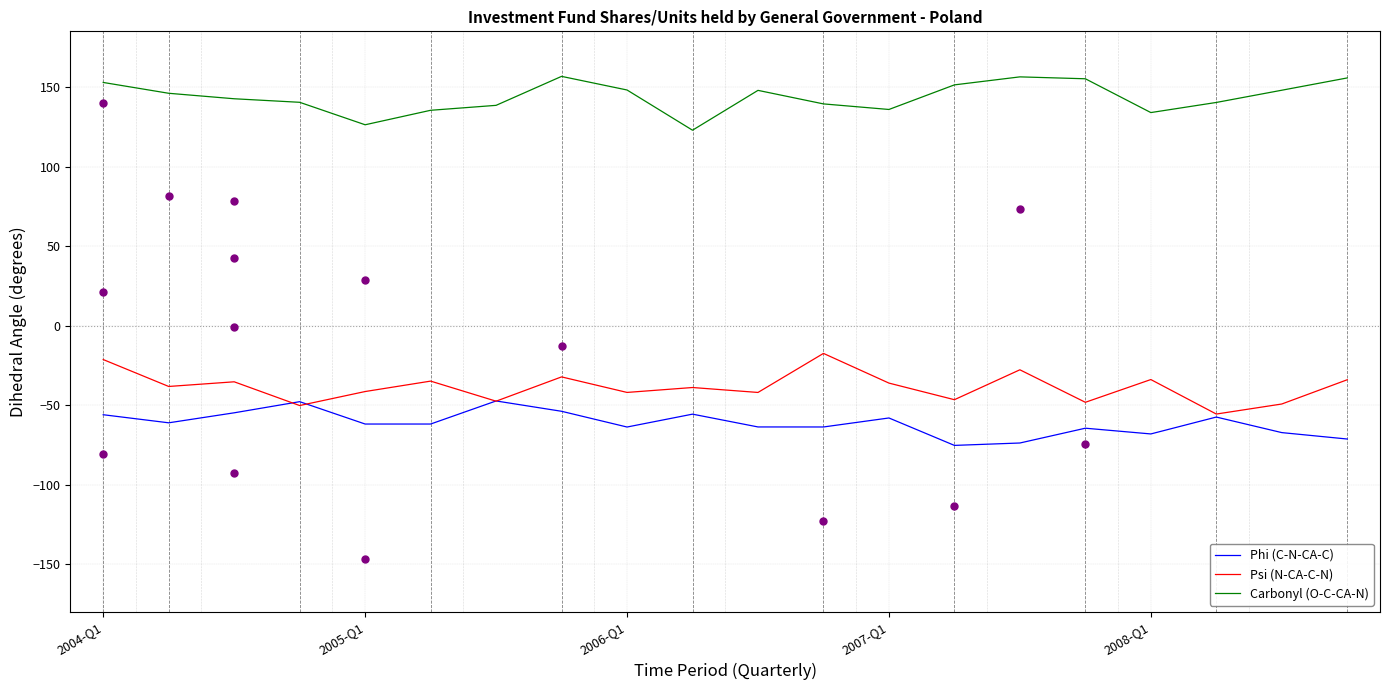

At how many categories does at least one series exceed -47?

20